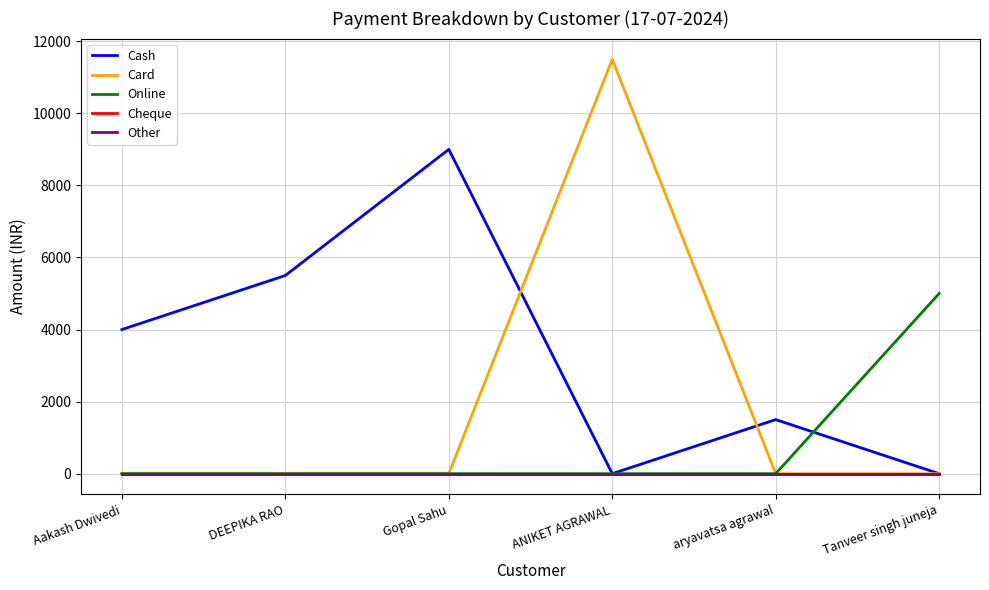

What is the total value across all series at ANIKET AGRAWAL?

11500